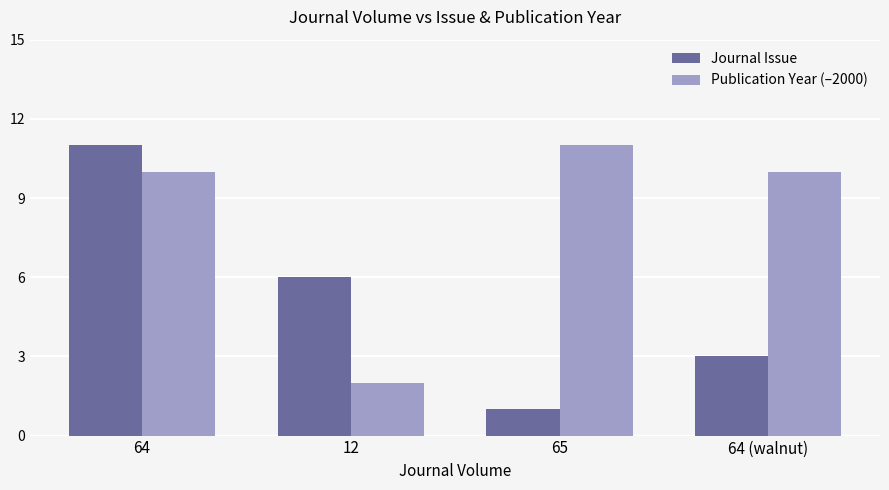

True or false: Publication Year (–2000) has a value of 2 at 12.

True